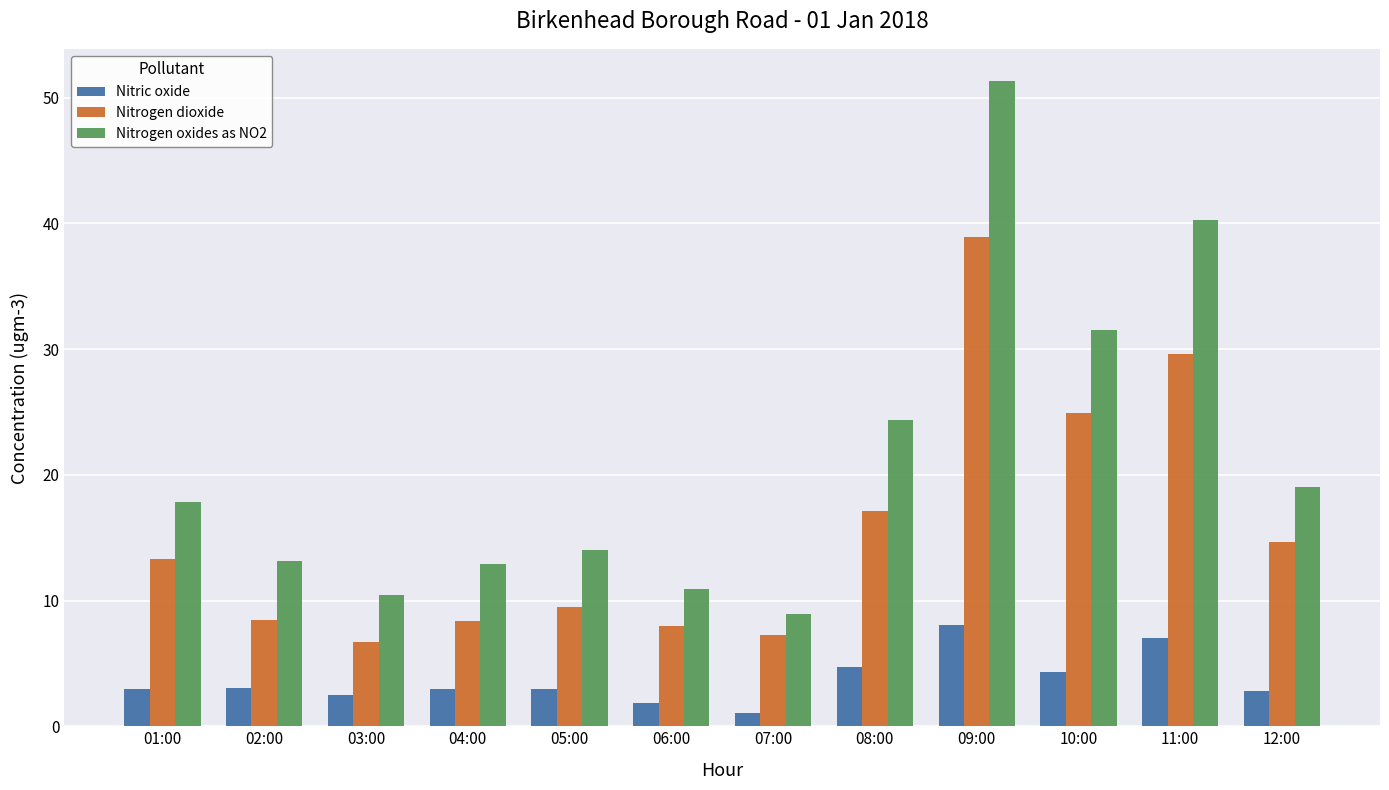

Which series changed the most between 03:00 and 07:00?

Nitrogen oxides as NO2